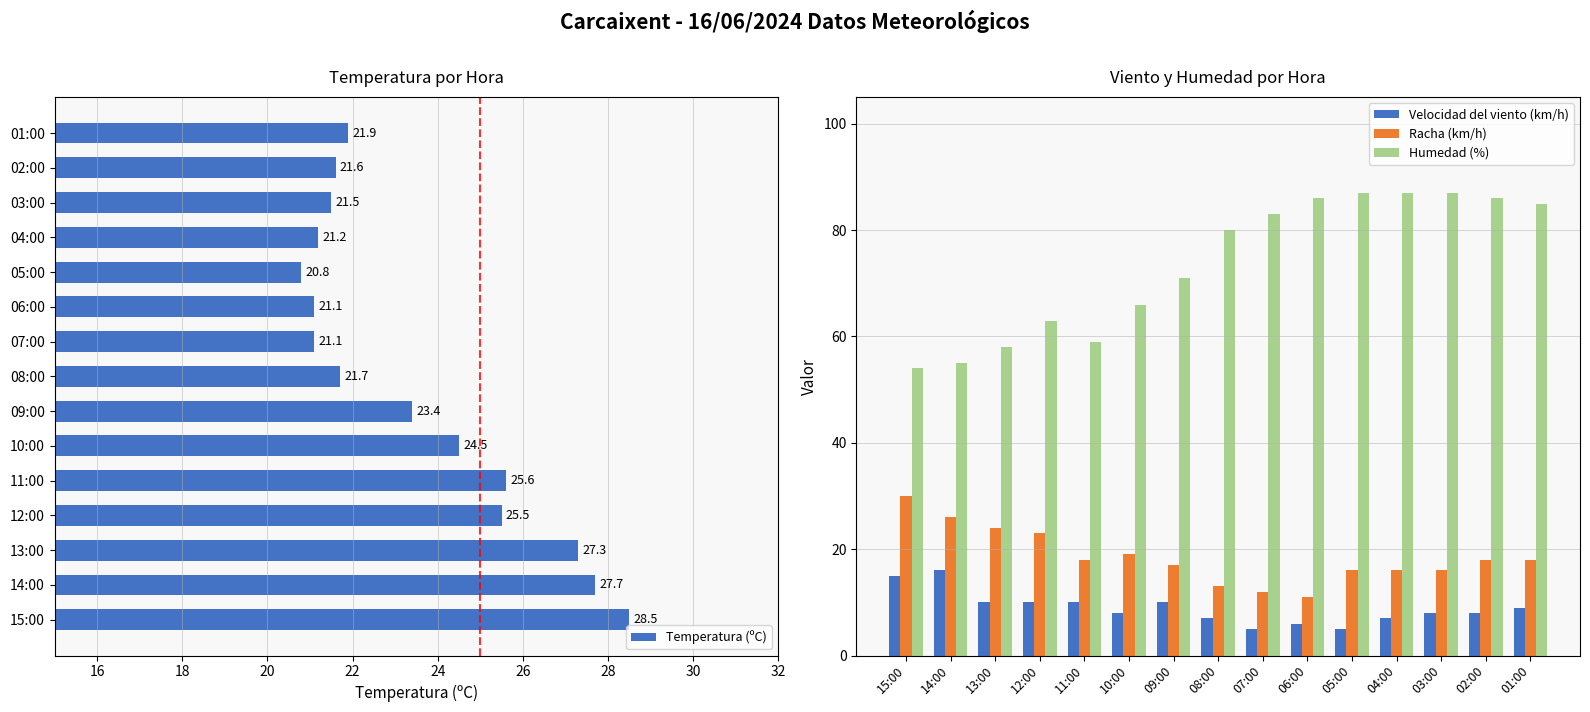

At how many categories does at least one series exceed 45?

15